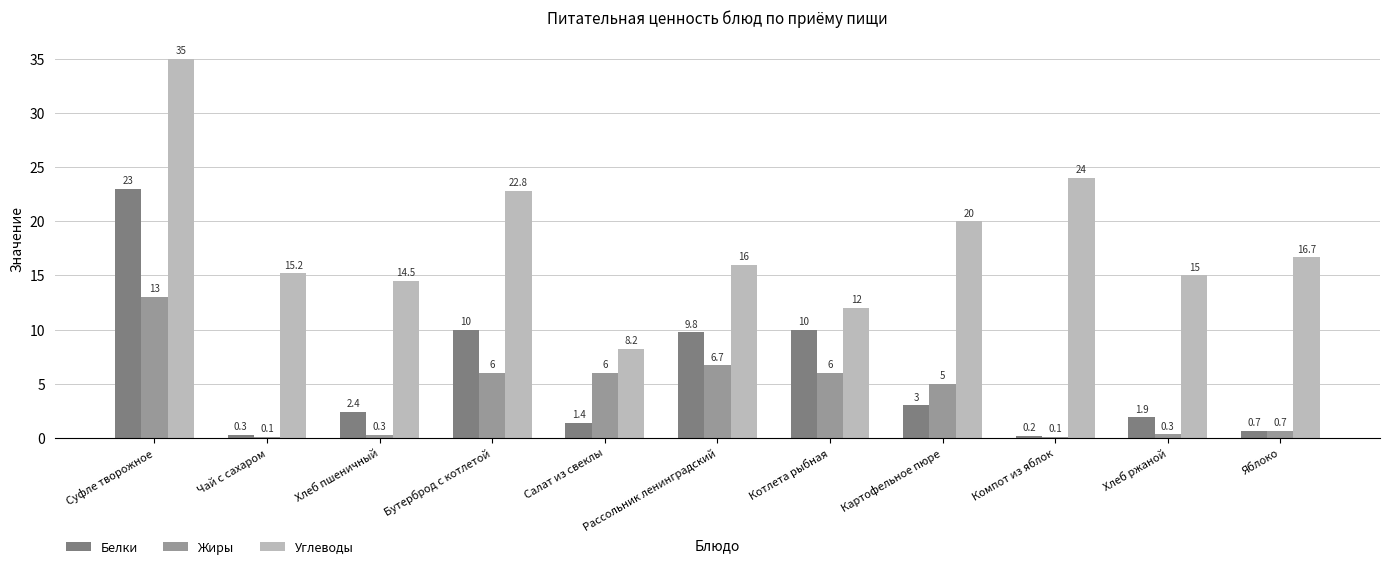

What is the highest value of the Жиры series?

13.0